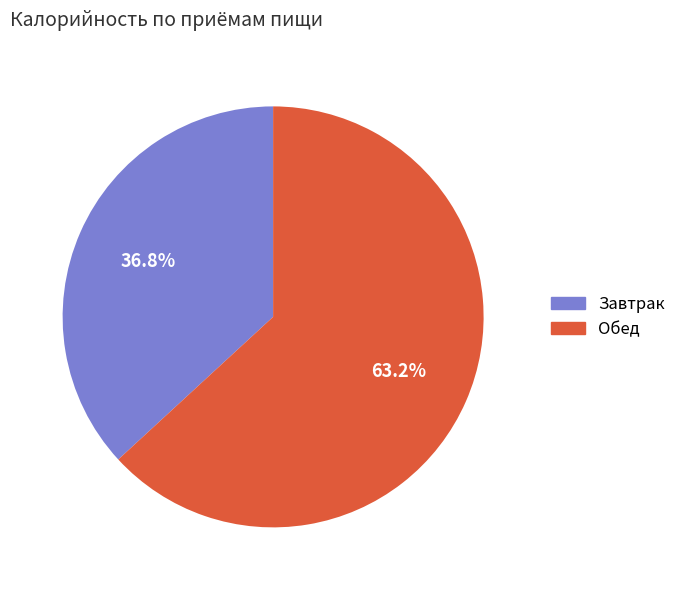

Approximately how many times larger is the value at Завтрак compared to Обед?

0.6